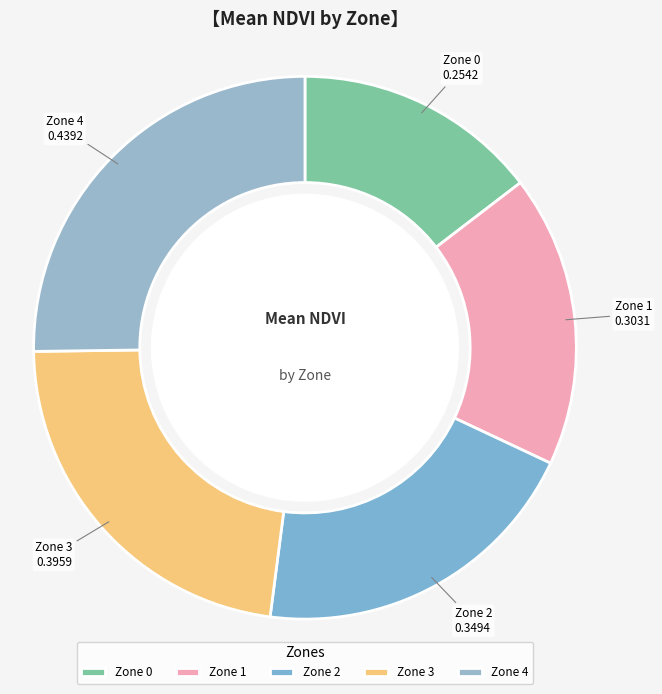

Which has a higher value, Zone 0 or Zone 2?

Zone 2